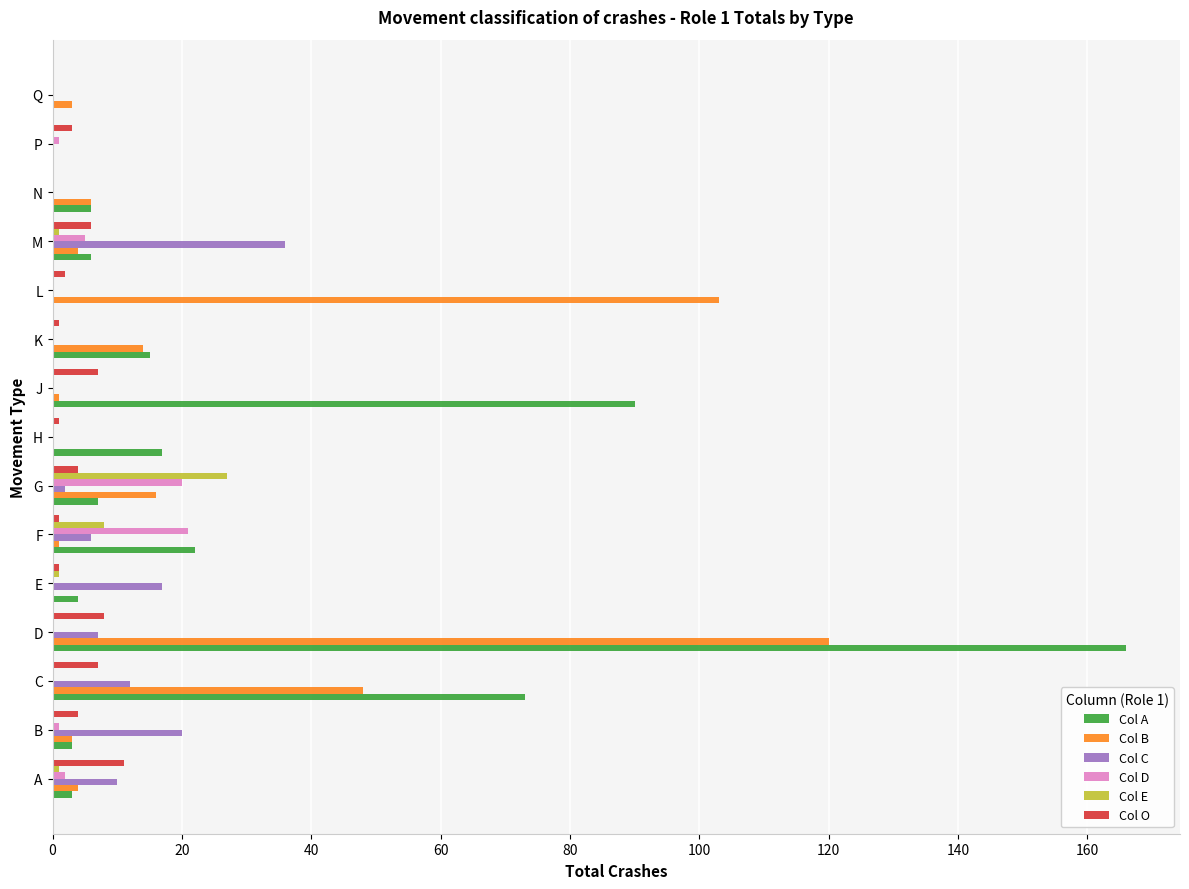

Is it true that Col E equals 46 at G?

False